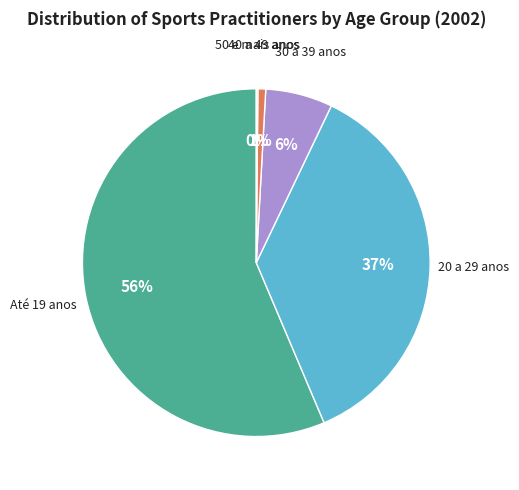

Is there a majority slice in this chart?

Yes